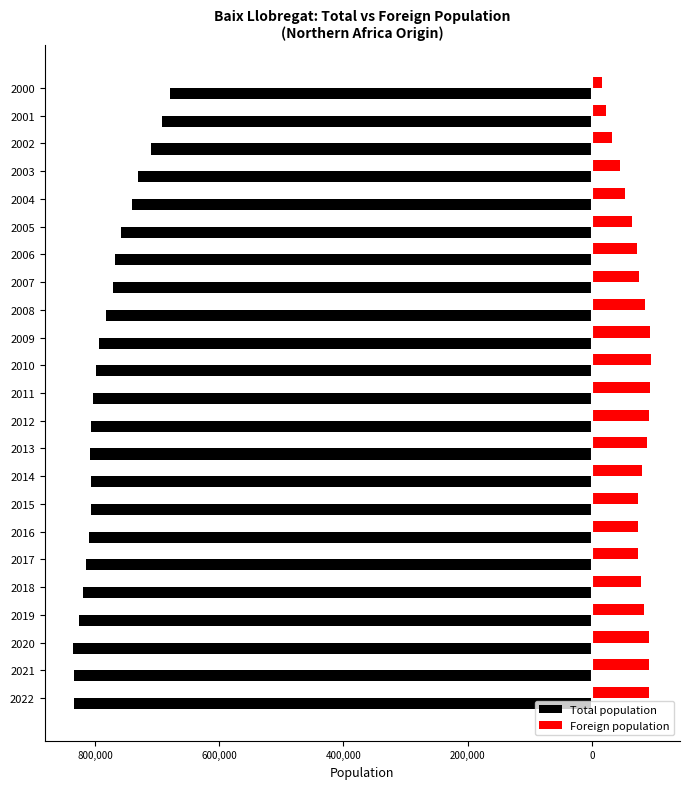

What are all the series names shown in the legend?

Total population, Foreign population